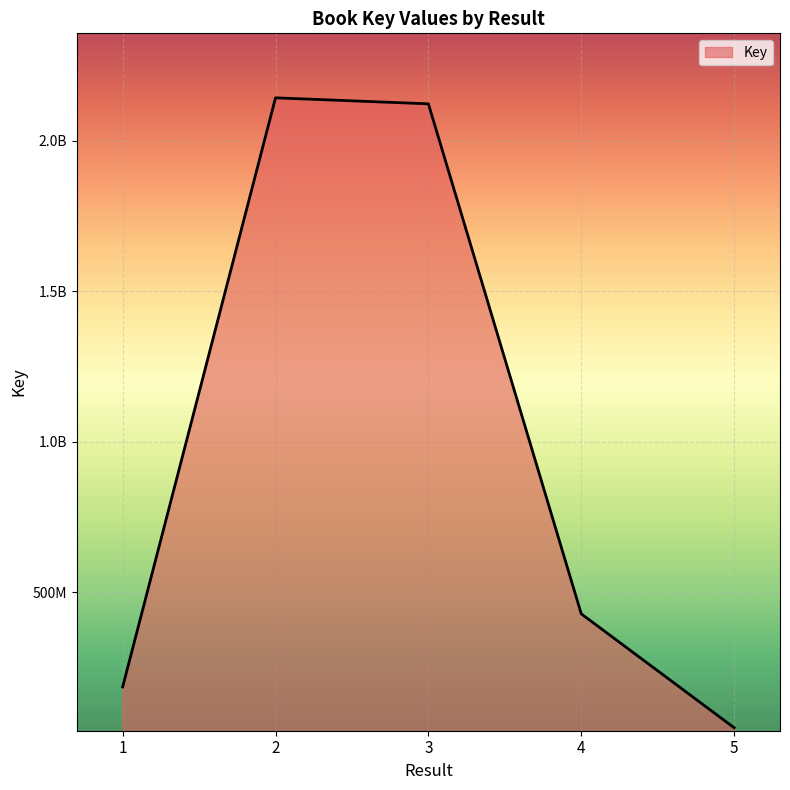

Reading left to right, list all the values displayed in this chart.

185193953	2142545851	2122557626	428114207	49742434